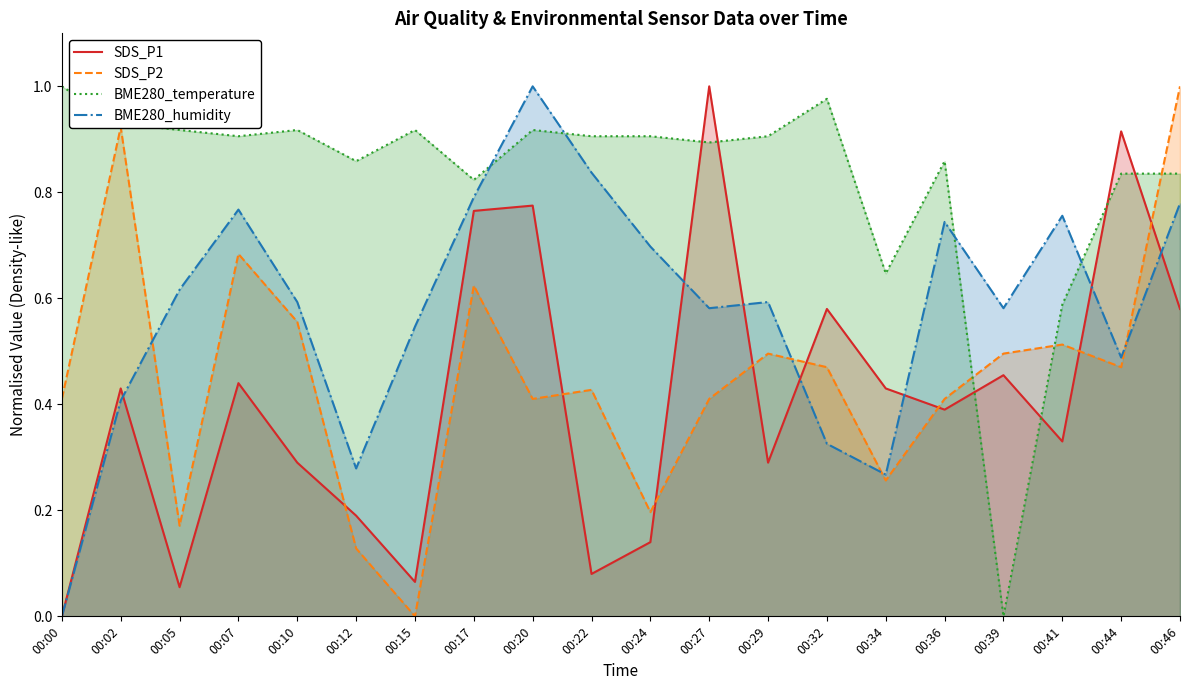

Reading left to right, list all the values displayed in this chart.

SDS_P1: 00:00=0.0	00:02=0.4	00:05=0.1	00:07=0.4	00:10=0.3	00:12=0.2	00:15=0.1	00:17=0.8	00:20=0.8	00:22=0.1	00:24=0.1	00:27=1.0	00:29=0.3	00:32=0.6	00:34=0.4	00:36=0.4	00:39=0.5	00:41=0.3	00:44=0.9	00:46=0.6
SDS_P2: 00:00=0.4	00:02=0.9	00:05=0.2	00:07=0.7	00:10=0.6	00:12=0.1	00:15=0.0	00:17=0.6	00:20=0.4	00:22=0.4	00:24=0.2	00:27=0.4	00:29=0.5	00:32=0.5	00:34=0.3	00:36=0.4	00:39=0.5	00:41=0.5	00:44=0.5	00:46=1.0
BME280_temperature: 00:00=1.0	00:02=0.9	00:05=0.9	00:07=0.9	00:10=0.9	00:12=0.9	00:15=0.9	00:17=0.8	00:20=0.9	00:22=0.9	00:24=0.9	00:27=0.9	00:29=0.9	00:32=1.0	00:34=0.6	00:36=0.9	00:39=0.0	00:41=0.6	00:44=0.8	00:46=0.8
BME280_humidity: 00:00=0.0	00:02=0.4	00:05=0.6	00:07=0.8	00:10=0.6	00:12=0.3	00:15=0.5	00:17=0.8	00:20=1.0	00:22=0.8	00:24=0.7	00:27=0.6	00:29=0.6	00:32=0.3	00:34=0.3	00:36=0.7	00:39=0.6	00:41=0.8	00:44=0.5	00:46=0.8